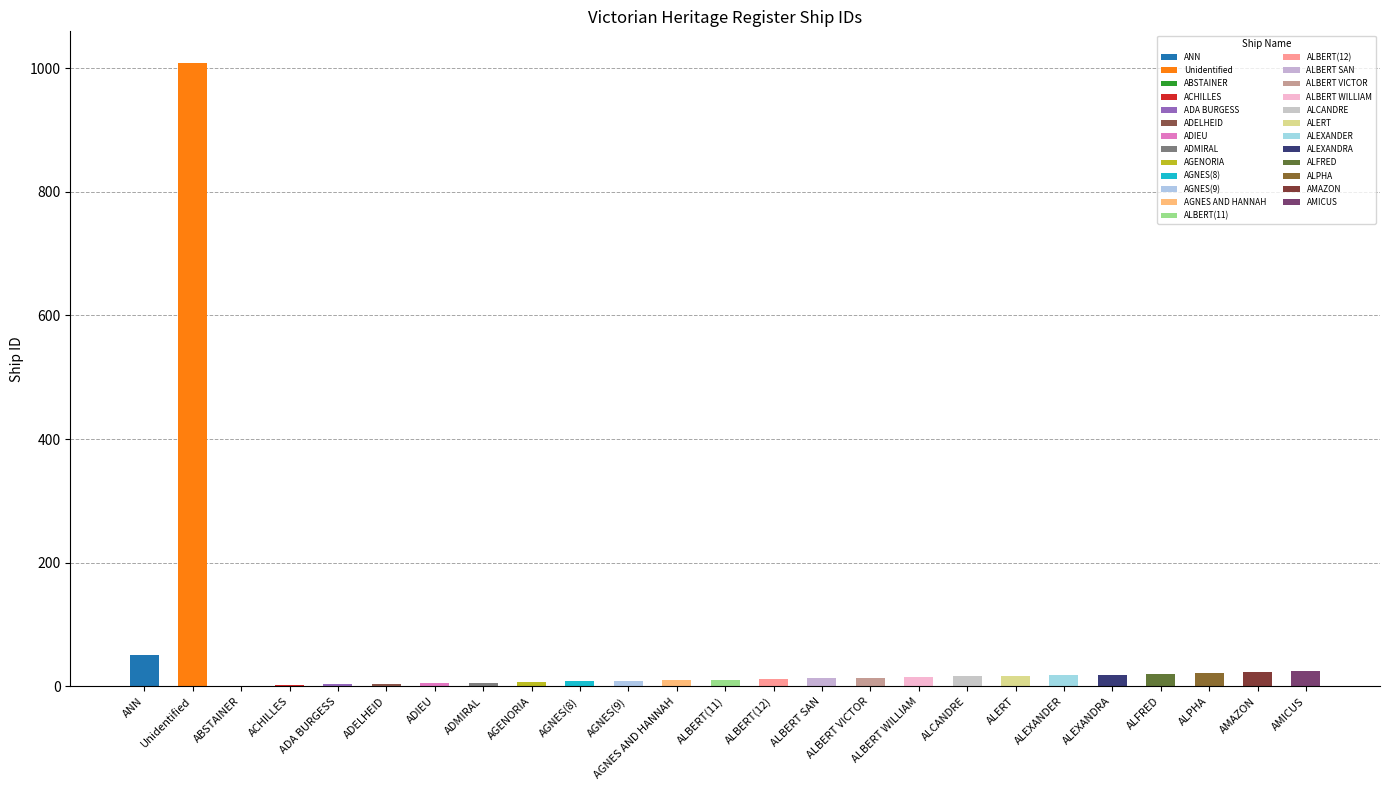

What is the sum of all values?

1339